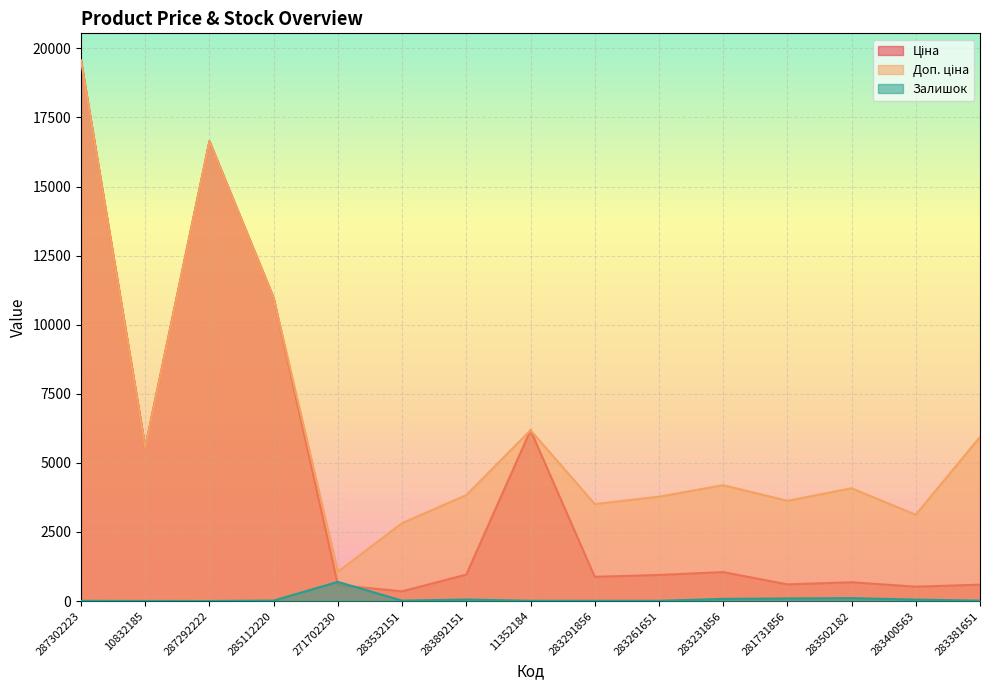

At how many categories does at least one series exceed 16826?

1